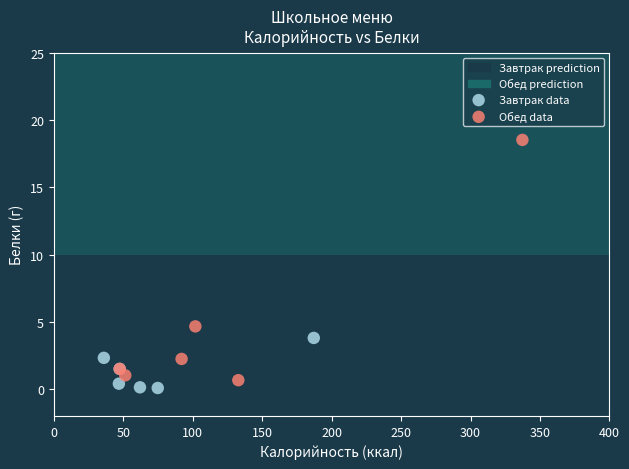

Which series has the largest Y range (max minus min)?

Обед data